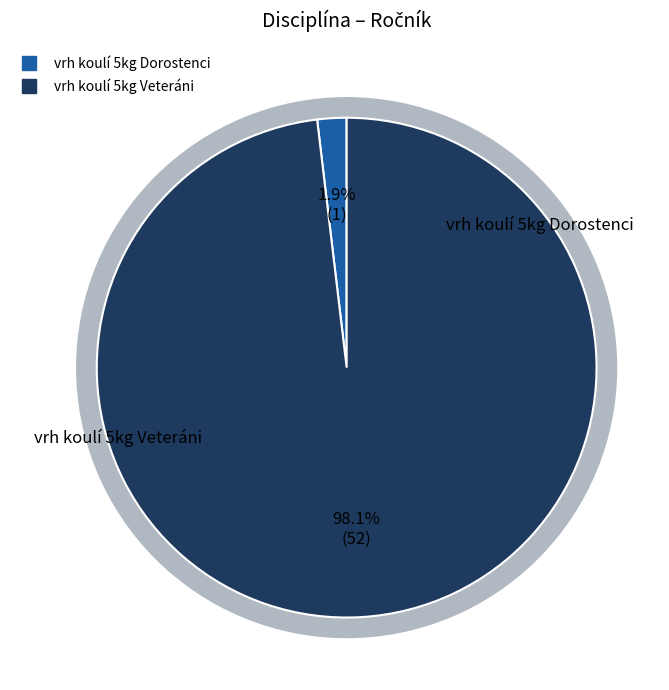

Is it true that vrh koulí 5kg Dorostenci is 2% of the pie?

True